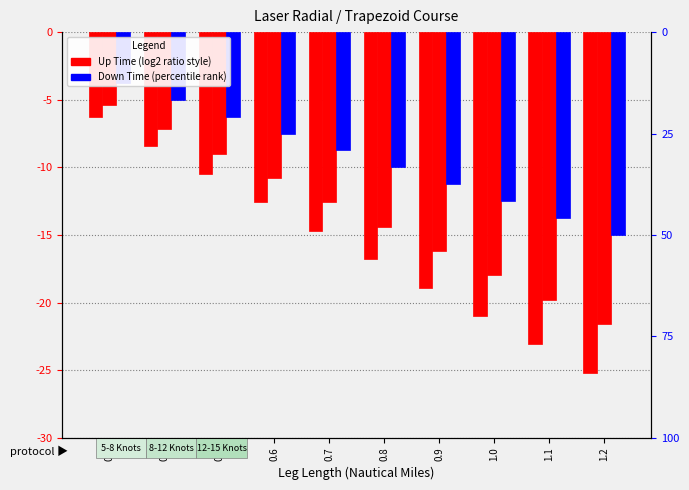

What is the value of the Up Time 8-12kn bar at the 5th from the left?

-12.6